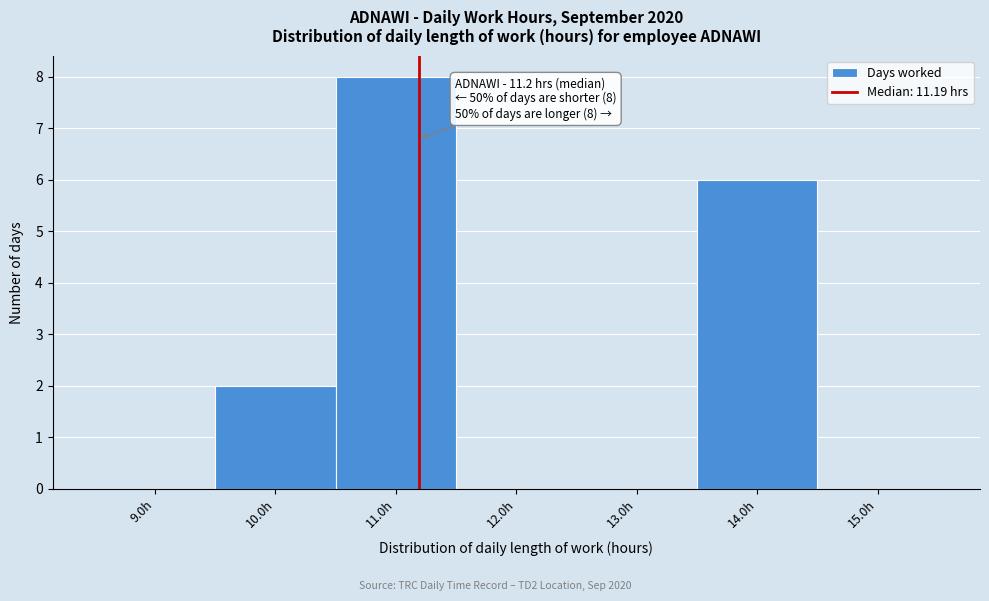

Which range on the x-axis has the tallest bar?

10.5 to 11.5